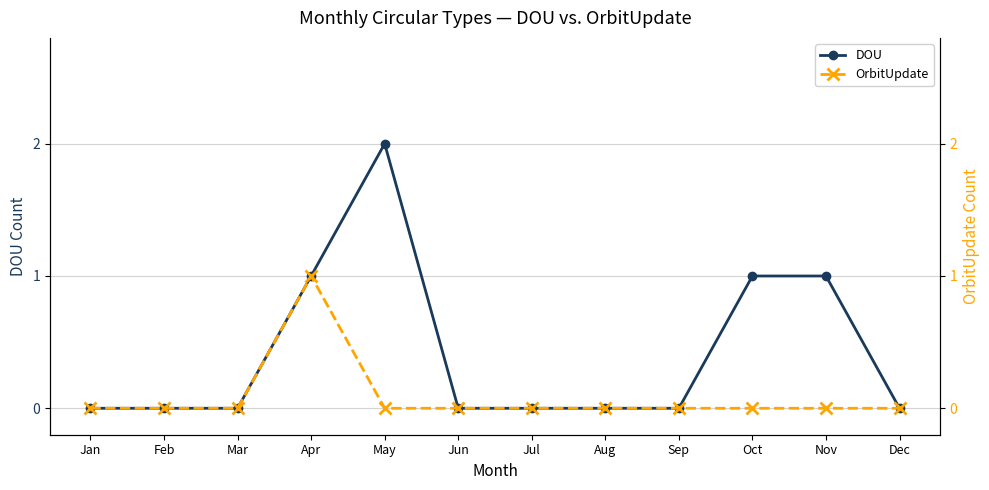

How many positive values does the OrbitUpdate series have?

1